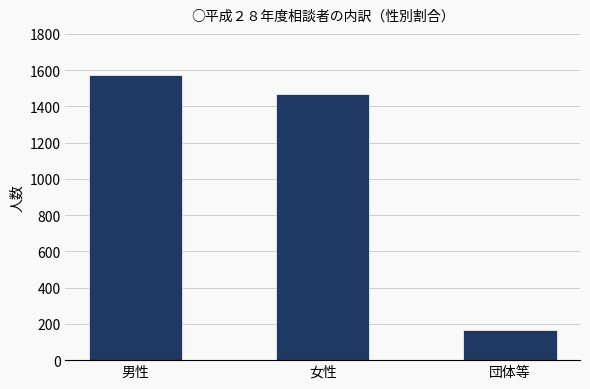

What is the maximum value shown in the chart?

1574